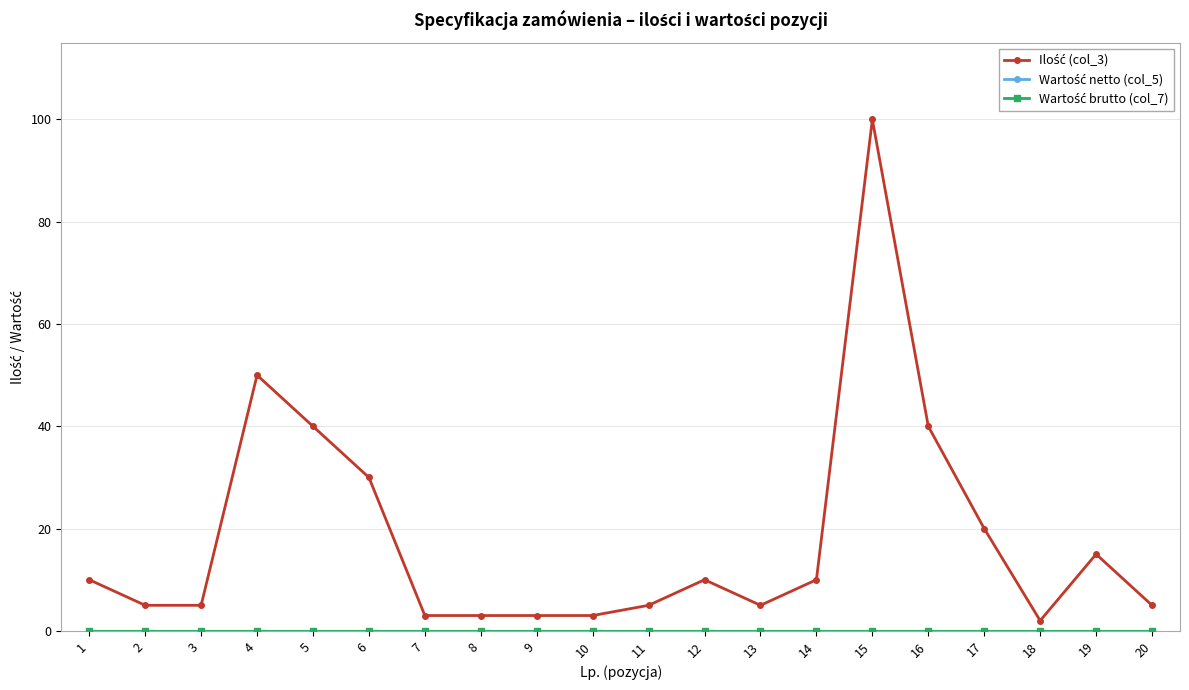

What is the difference between the highest and lowest values at 20?

5